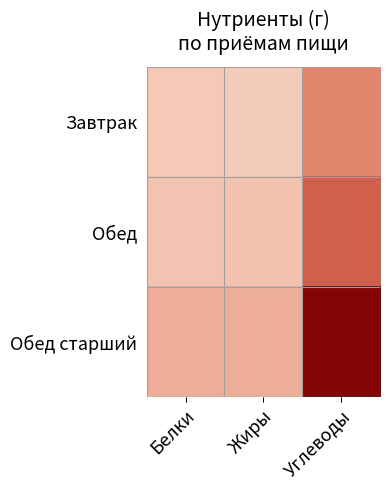

What is the maximum value shown in the chart?

211.1